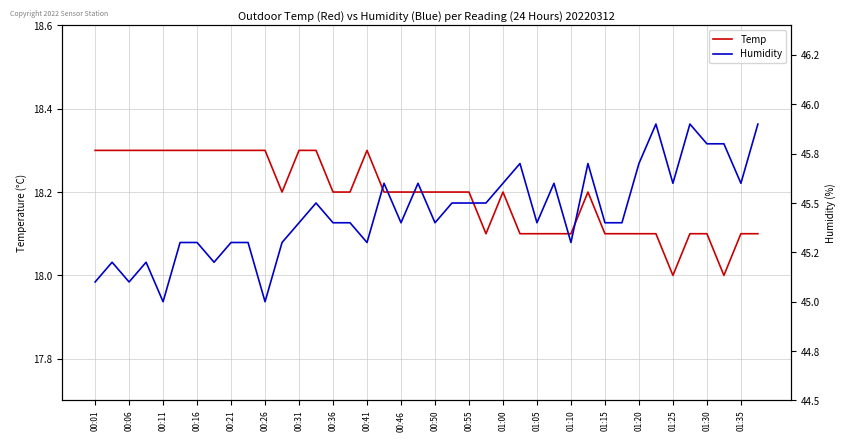

How many interior local valleys does the Humidity series have?

11